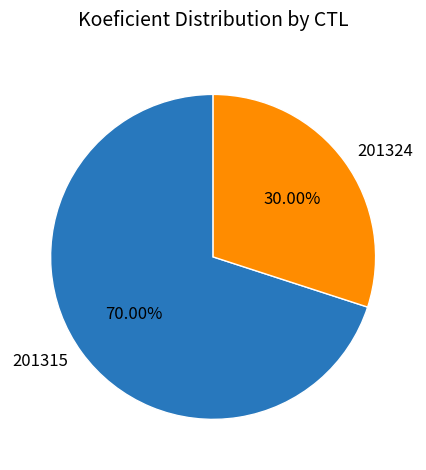

Do 201315 and 201324 together represent more than half of the pie?

Yes